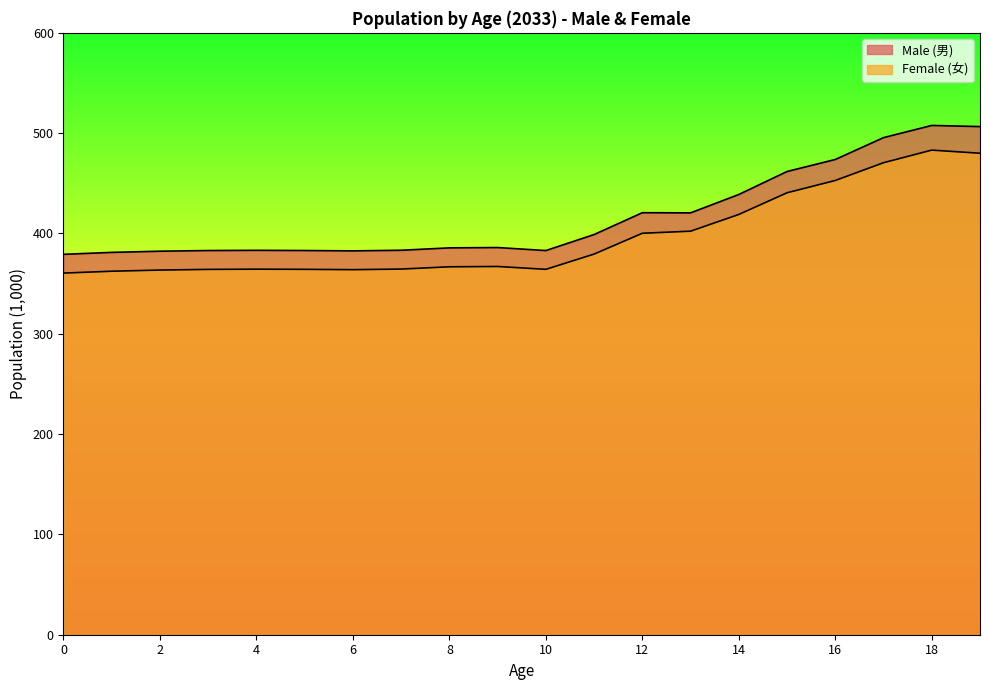

Reading left to right, what are all the values shown in this chart?

Male (男): 379.2	381.2	382.3	383.0	383.2	383.0	382.7	383.3	385.6	386.0	383.0	398.9	420.7	420.5	438.9	461.8	473.8	495.5	507.7	506.6
Female (女): 360.5	362.4	363.5	364.2	364.4	364.3	363.9	364.5	366.8	367.1	364.2	379.5	400.2	402.3	419.0	440.6	452.8	470.5	483.1	480.0